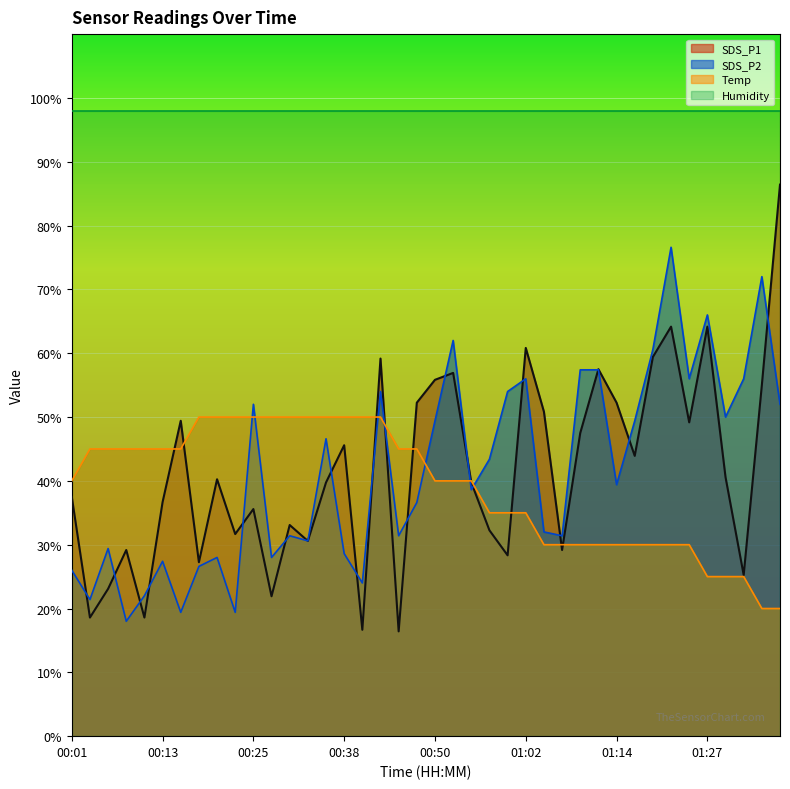

True or false: Temp line has a value of 31.8 at 38.

False